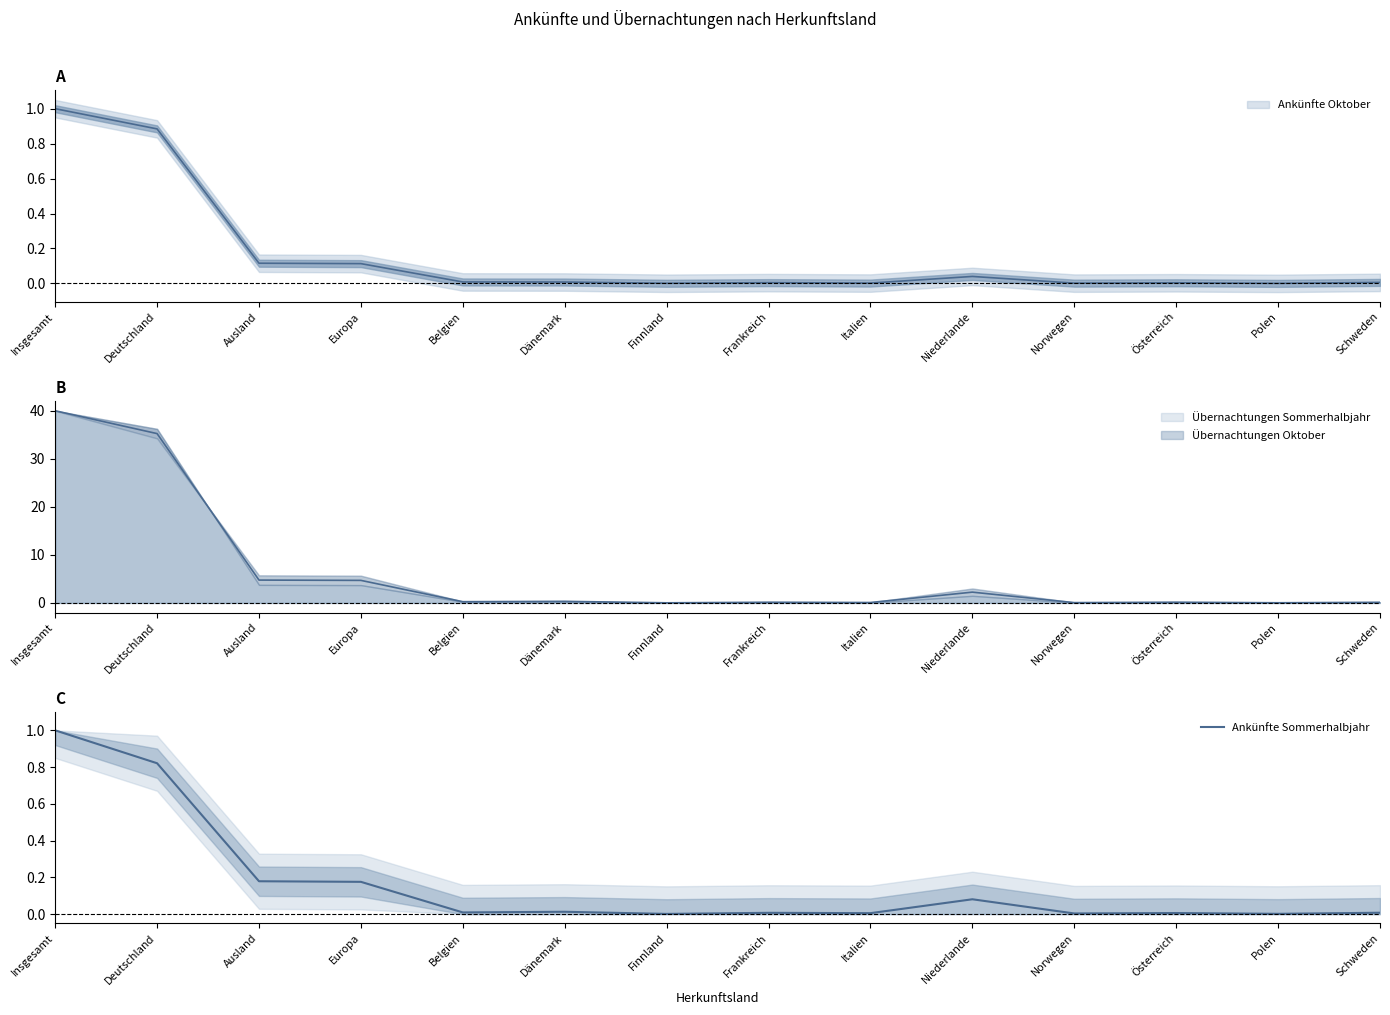

What is the sum of the values at Norwegen and Europa?

0.2